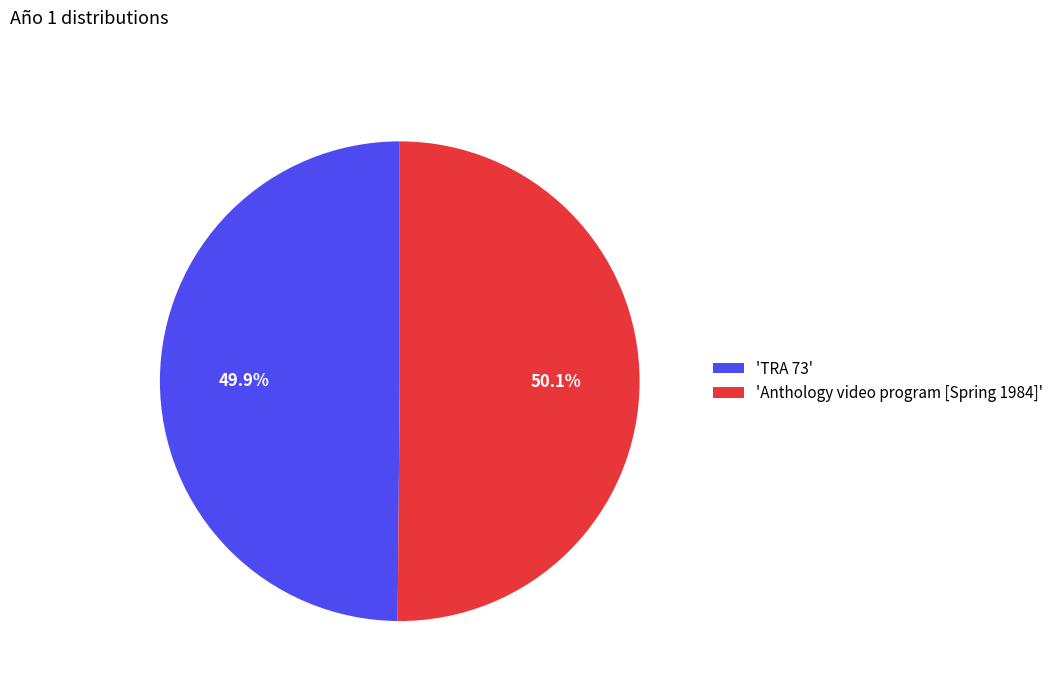

What is the total percentage of 'TRA 73' and 'Anthology video program [Spring 1984]'?

100.0%